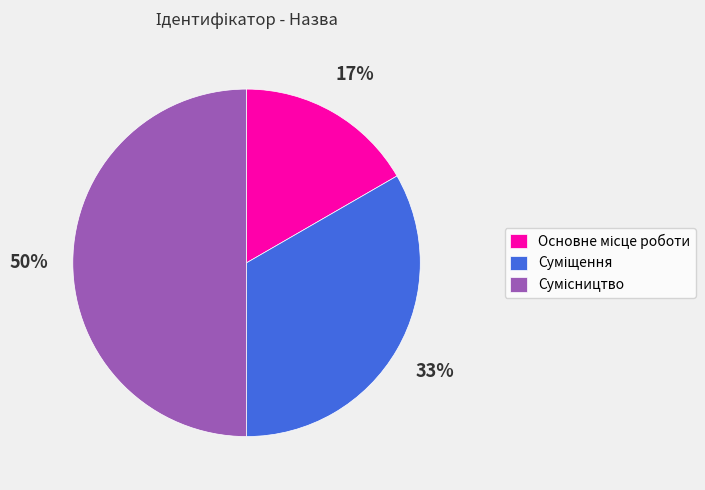

To the nearest percent, what is the difference between the largest and smallest slice percentages?

33%